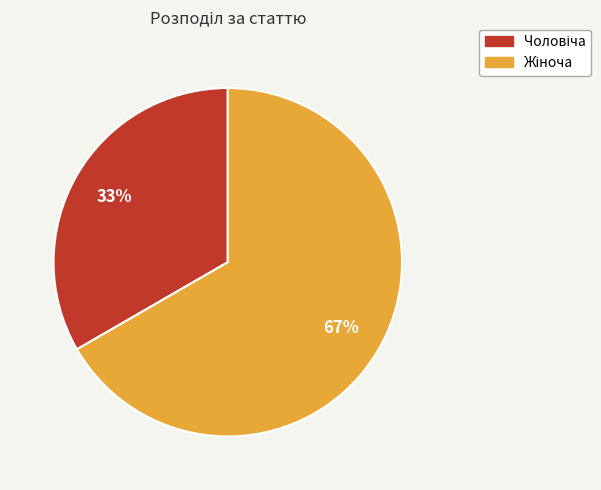

To the nearest percent, what is the average slice percentage?

50%